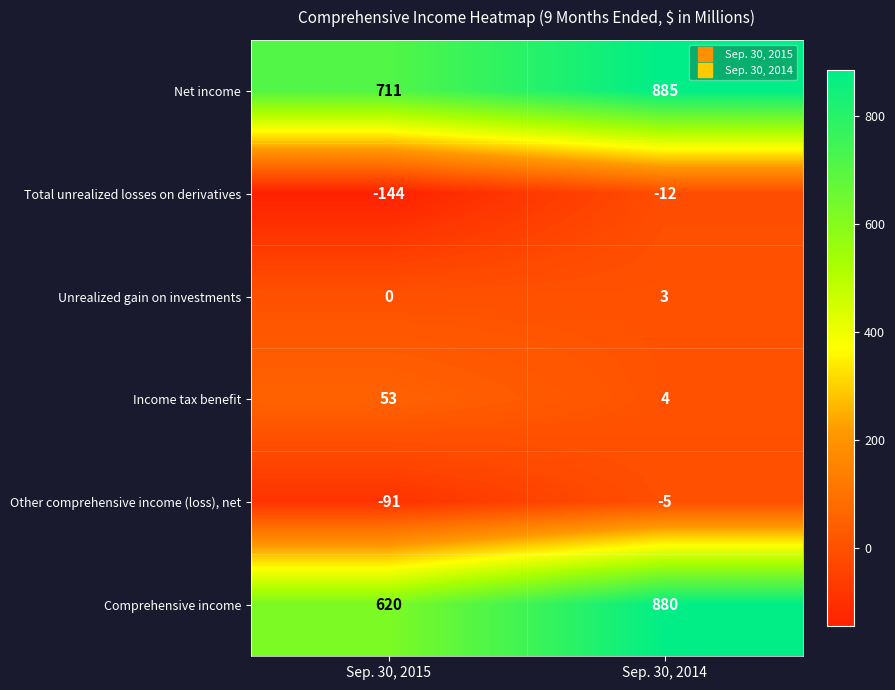

Count the number of categories in the chart.

2